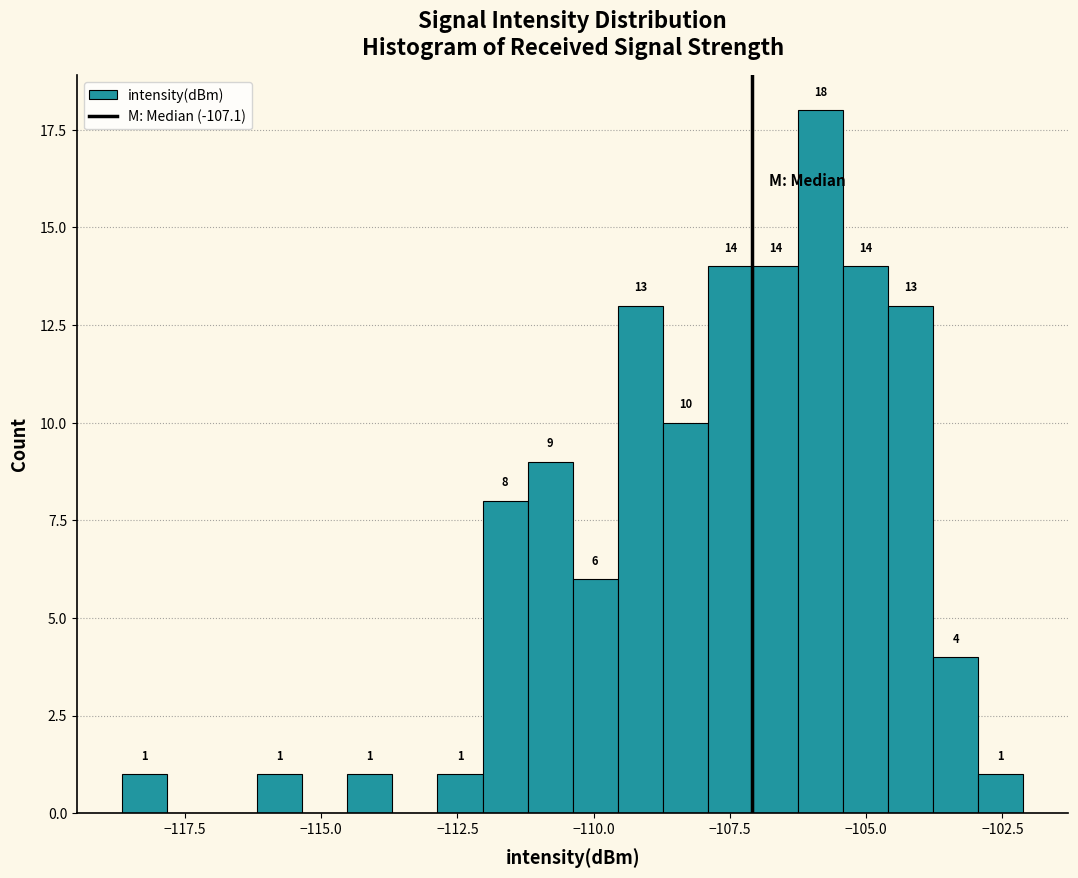

Around what value on the x-axis is the tallest bar? Give the approximate position of its centre, as read against the axis.

-106.0